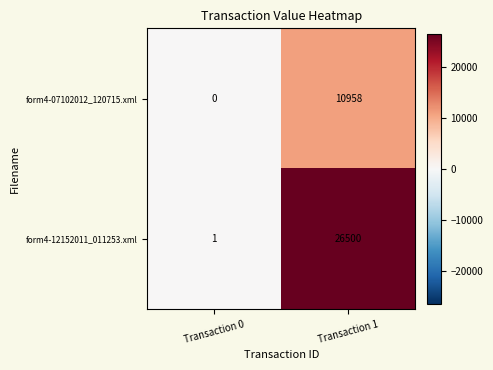

What is the spread (max minus min) of values at Transaction 1?

15542